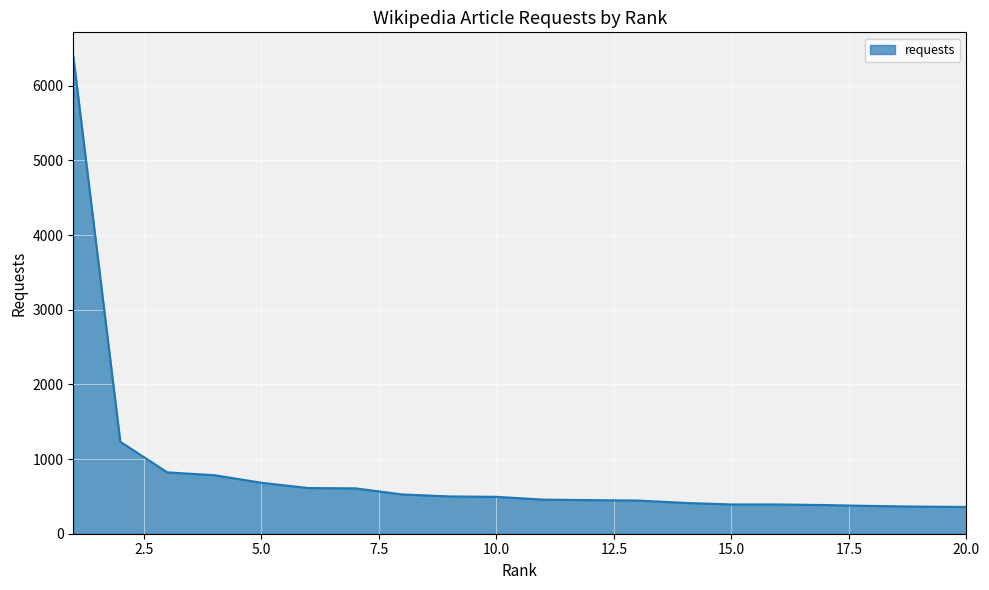

What is the average value?

834